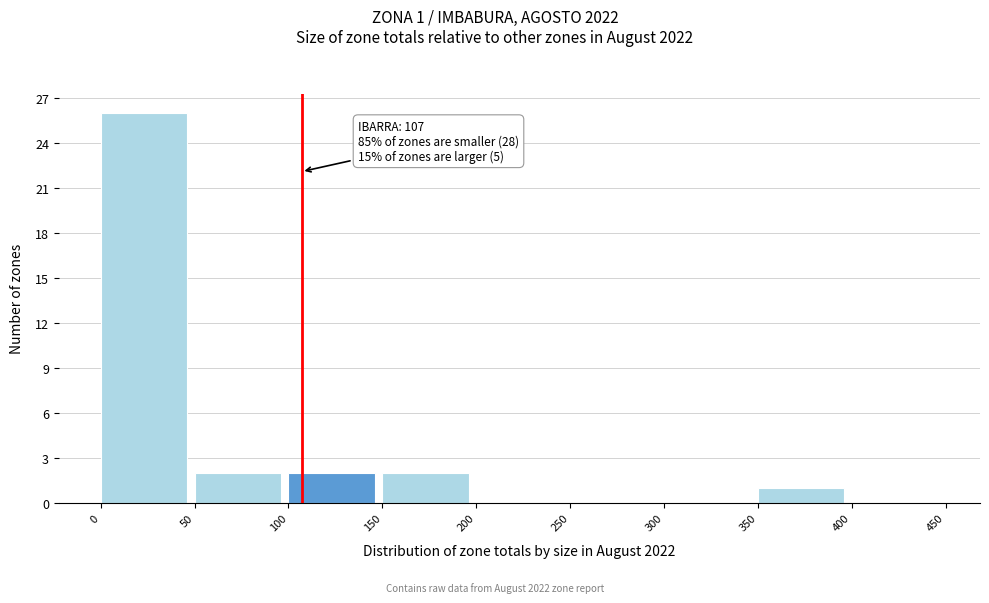

Which range on the x-axis has the tallest bar?

0 to 50